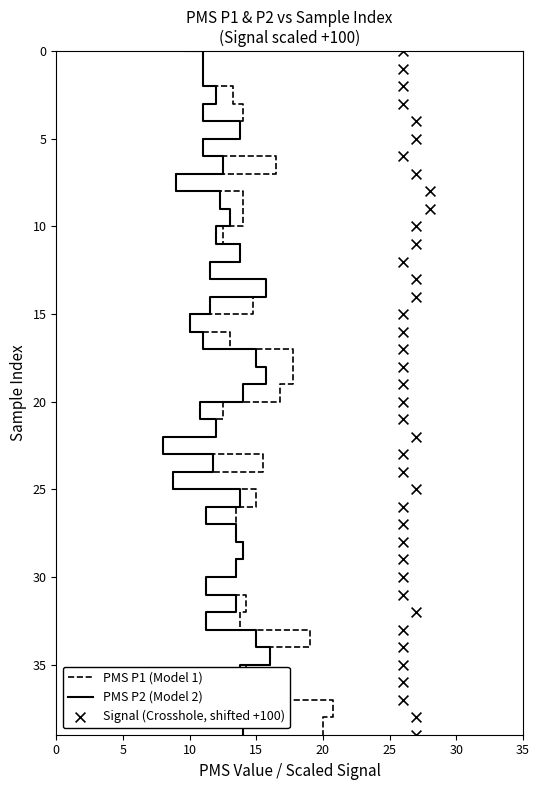

Which series has the widest spread of Y values?

PMS P1 (Model 1)